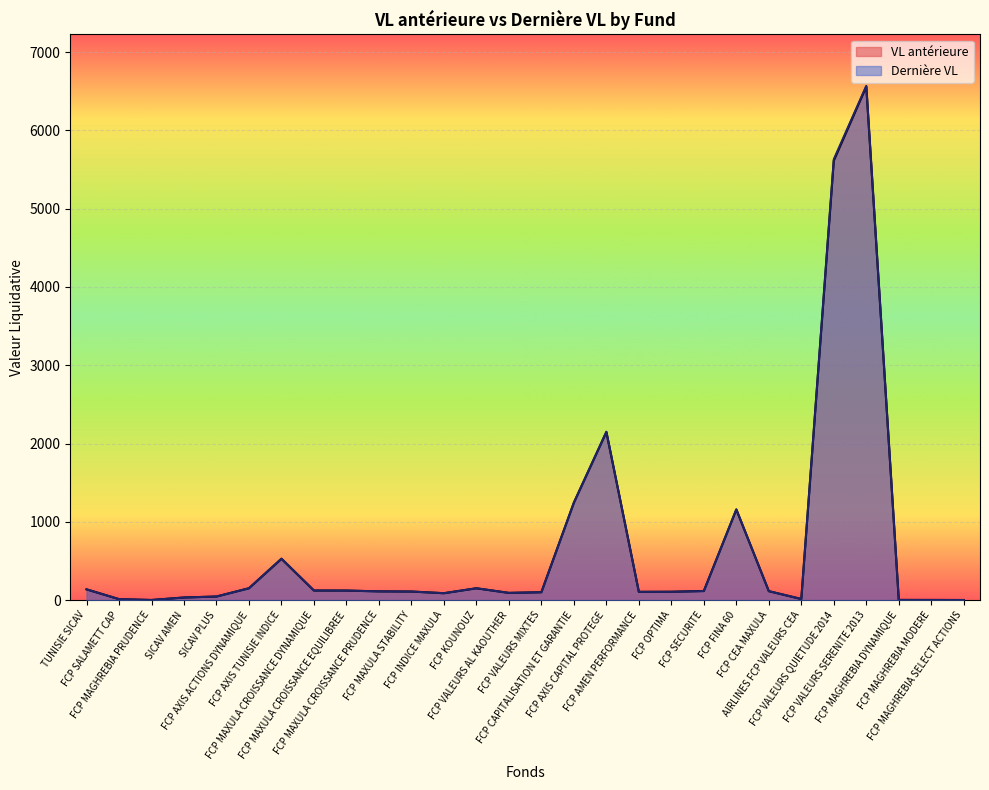

At which label is VL antérieure closest to 3279?

FCP AXIS CAPITAL PROTEGE